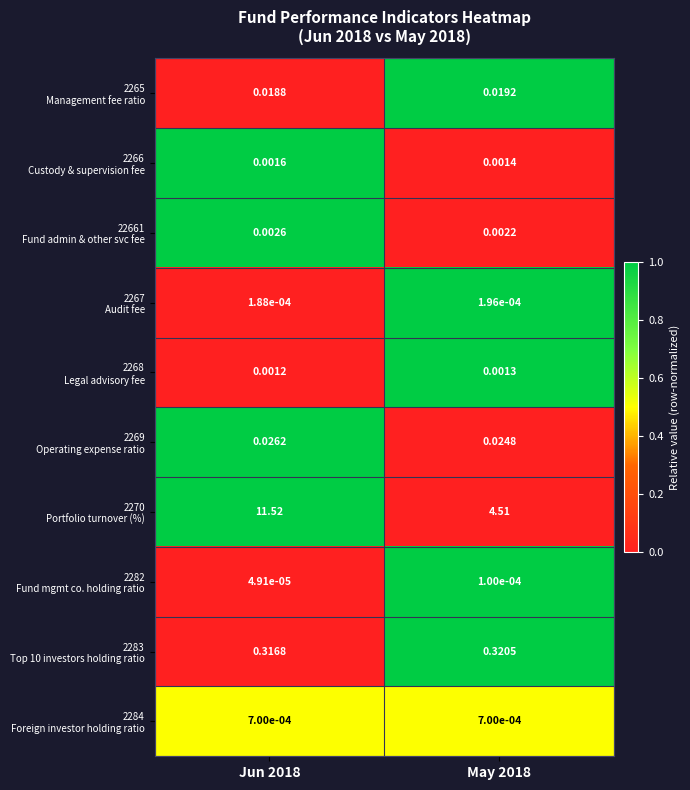

Which label corresponds to the smallest value in the chart?

Jun 2018